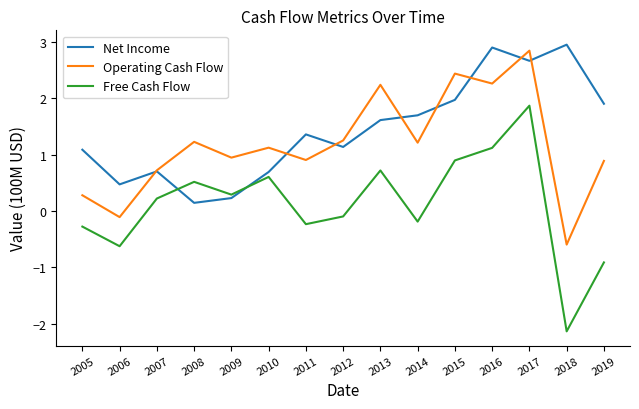

What is the difference between the highest and lowest values at 2011?

1.6